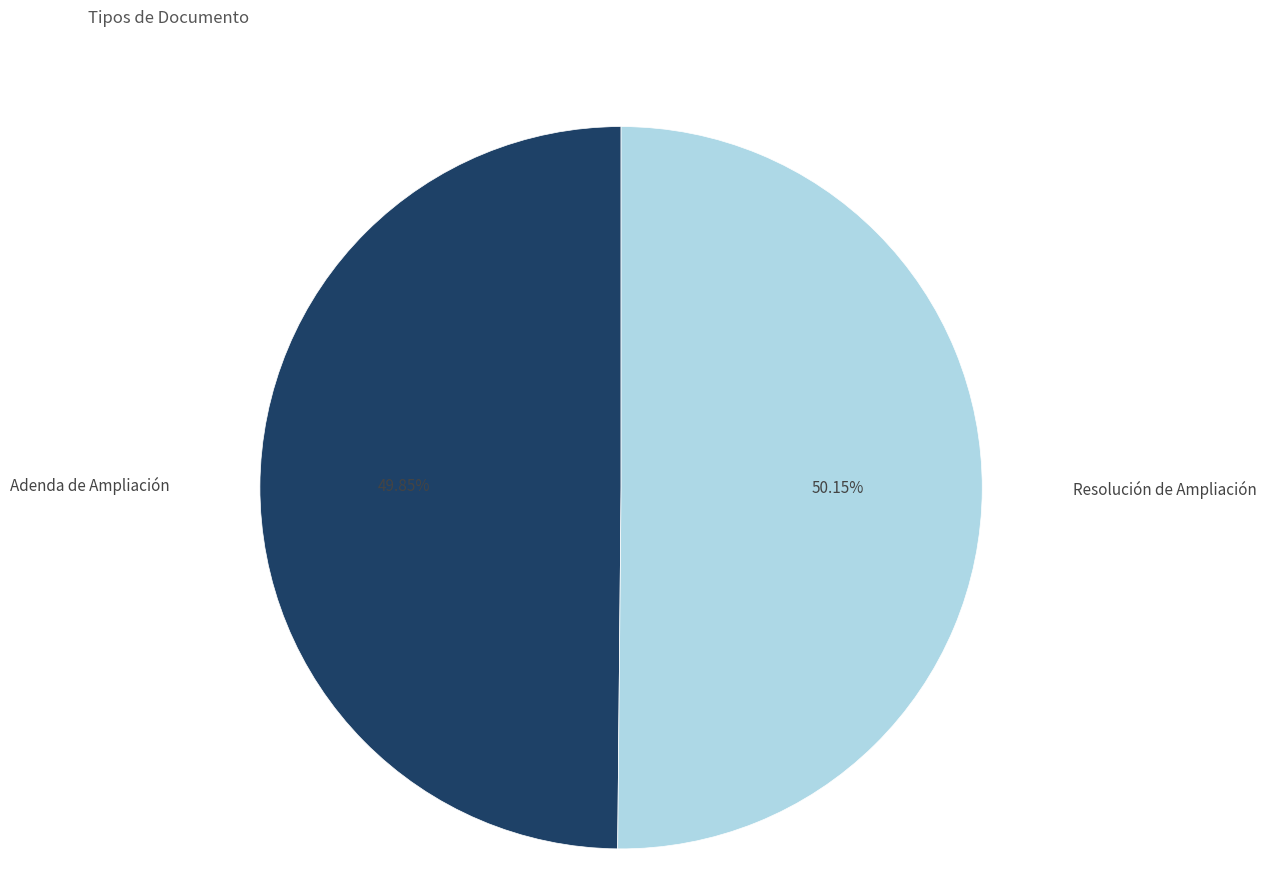

Combined, do Adenda de Ampliación and Resolución de Ampliación account for over 50%?

Yes